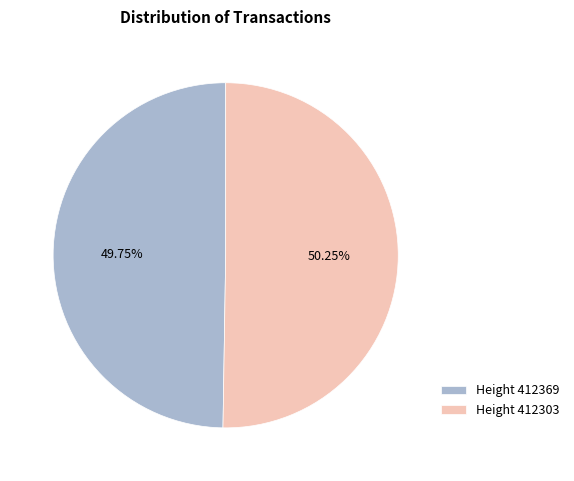

Rank the categories by value from lowest to highest.

Height 412369, Height 412303